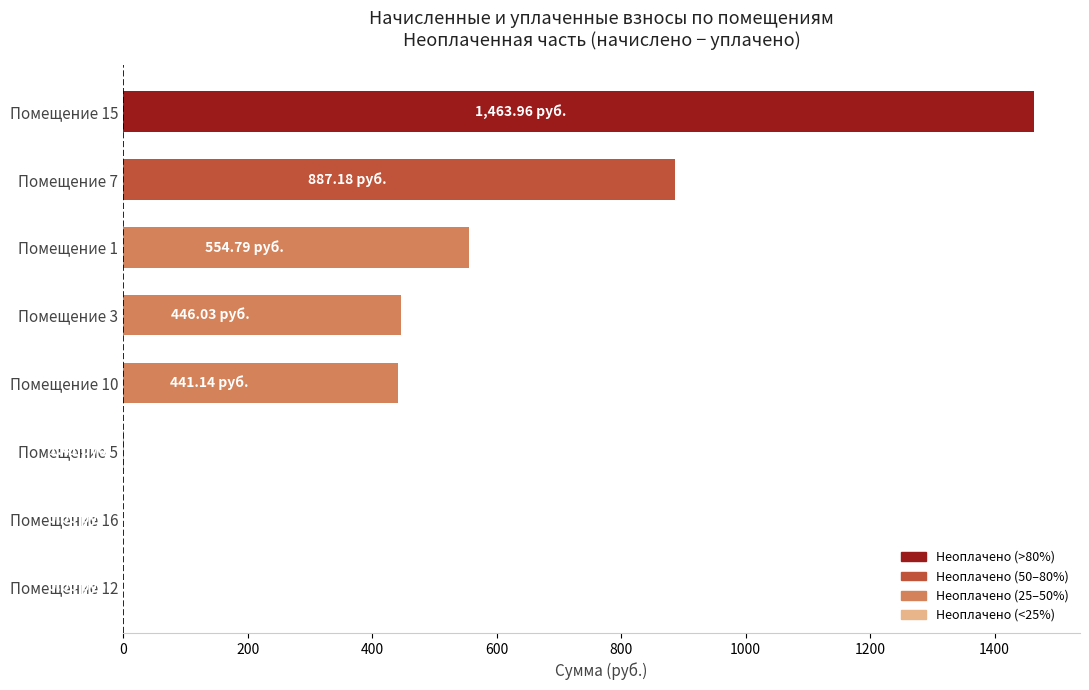

What is the sum of all values?

3794.5